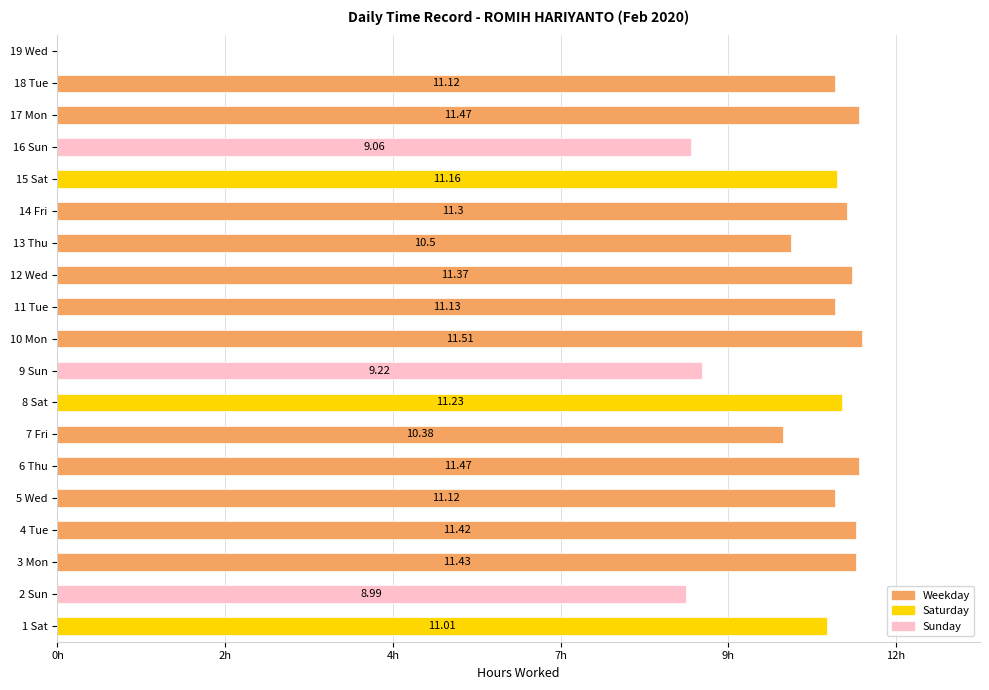

Are the bars horizontal?

Yes